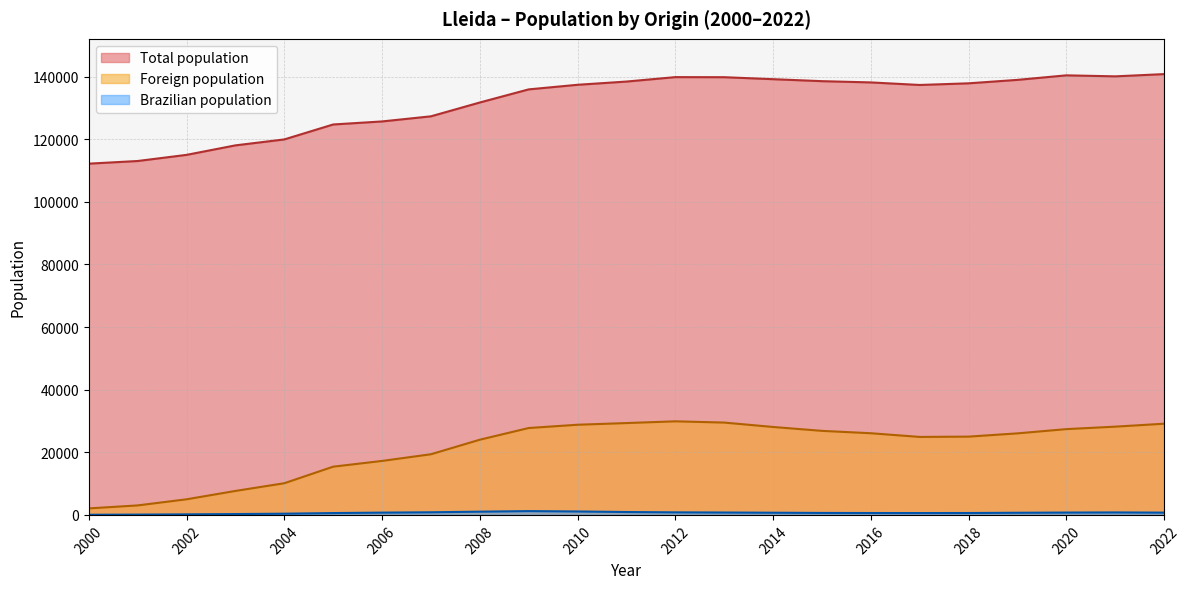

What is the difference between the highest and lowest values at 2013?

139048